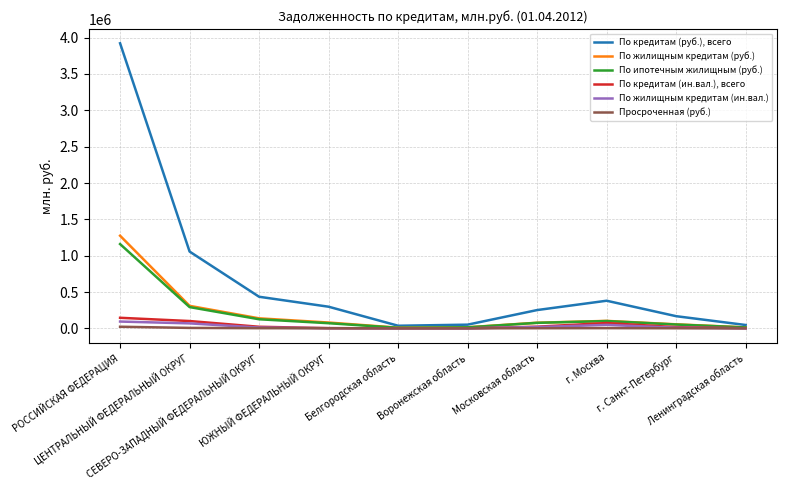

What is the greatest value displayed?

3922791